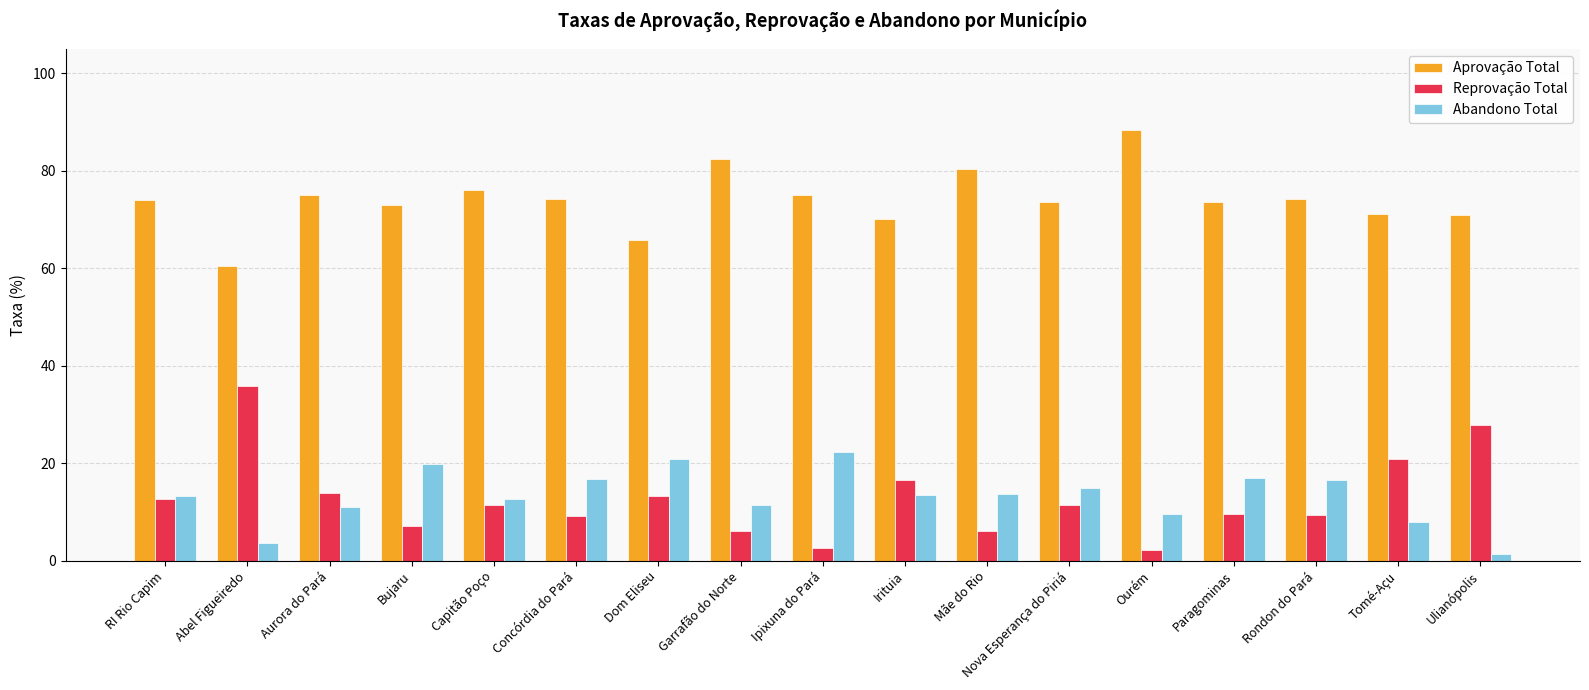

Is the value of Reprovação Total at Capitão Poço greater than the value of Aprovação Total at Ulianópolis?

No